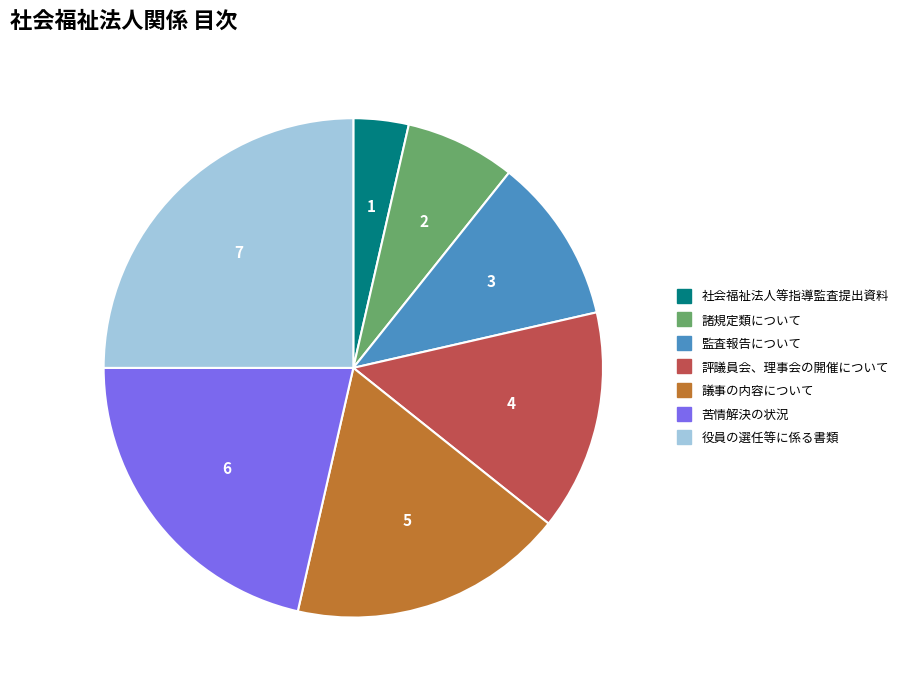

Is there a majority slice in this chart?

No